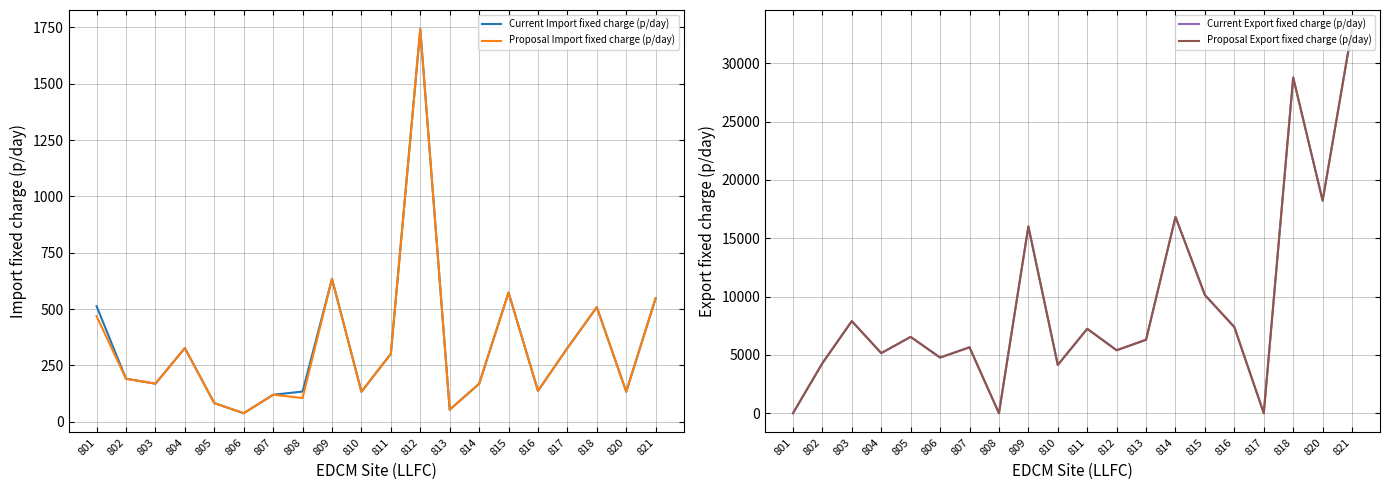

How many values in Proposal Export fixed charge (p/day) are above zero?

17